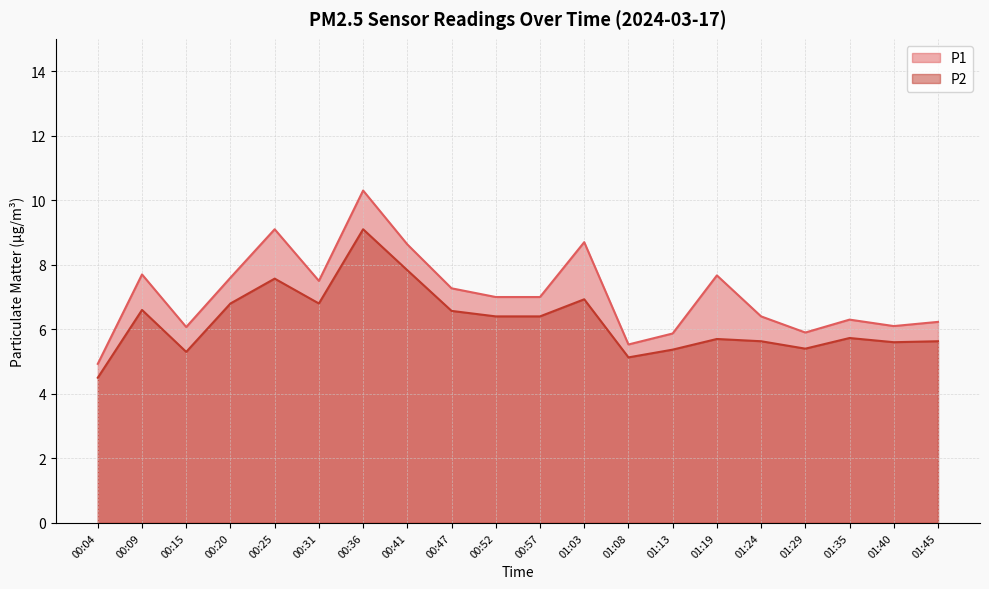

Reading left to right, extract all data points from this chart.

P1: 00:04=4.9	00:09=7.7	00:15=6.1	00:20=7.6	00:25=9.1	00:31=7.5	00:36=10.3	00:41=8.6	00:47=7.3	00:52=7.0	00:57=7.0	01:03=8.7	01:08=5.5	01:13=5.9	01:19=7.7	01:24=6.4	01:29=5.9	01:35=6.3	01:40=6.1	01:45=6.2
P2: 00:04=4.5	00:09=6.6	00:15=5.3	00:20=6.8	00:25=7.6	00:31=6.8	00:36=9.1	00:41=7.8	00:47=6.6	00:52=6.4	00:57=6.4	01:03=6.9	01:08=5.1	01:13=5.4	01:19=5.7	01:24=5.6	01:29=5.4	01:35=5.7	01:40=5.6	01:45=5.6